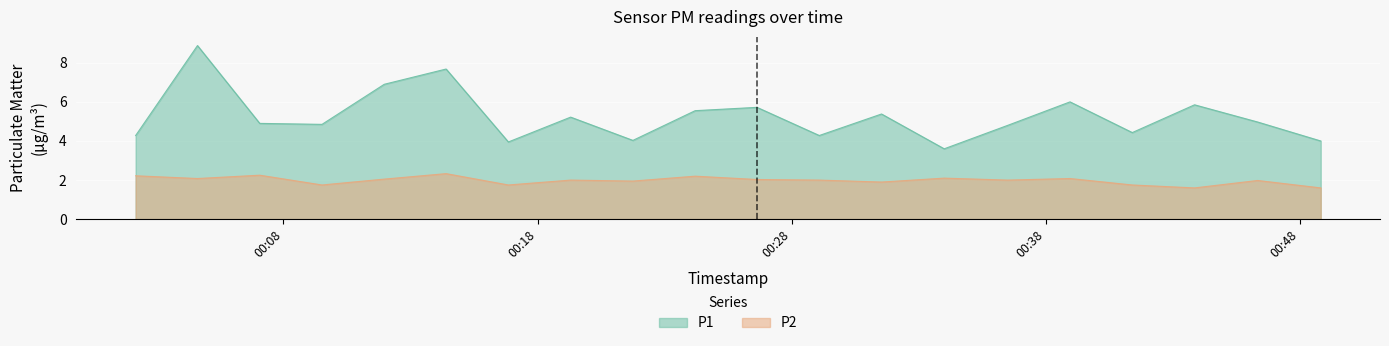

How many values in the P1 series exceed 4?

17